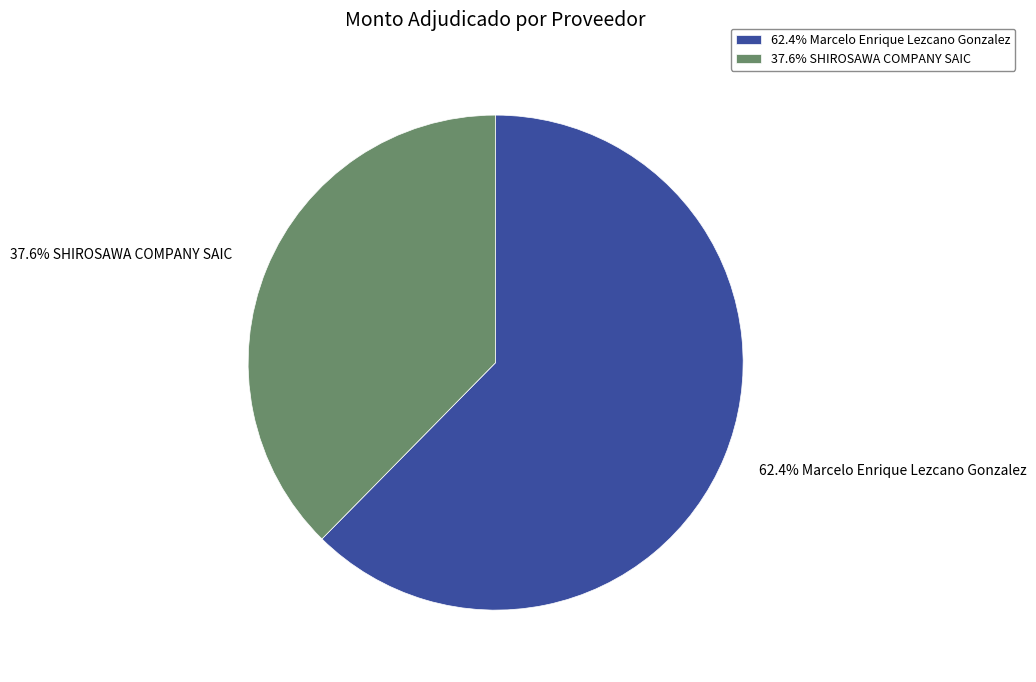

Rank the categories by value from highest to lowest.

62.4% Marcelo Enrique Lezcano Gonzalez, 37.6% SHIROSAWA COMPANY SAIC